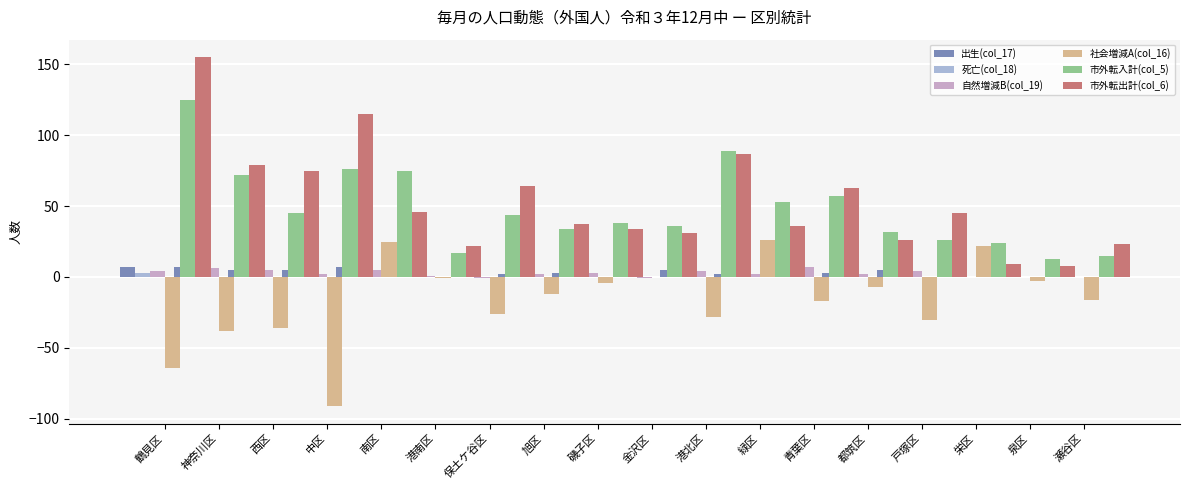

How many data points in 市外転出計(col_6) are less than 45?

9